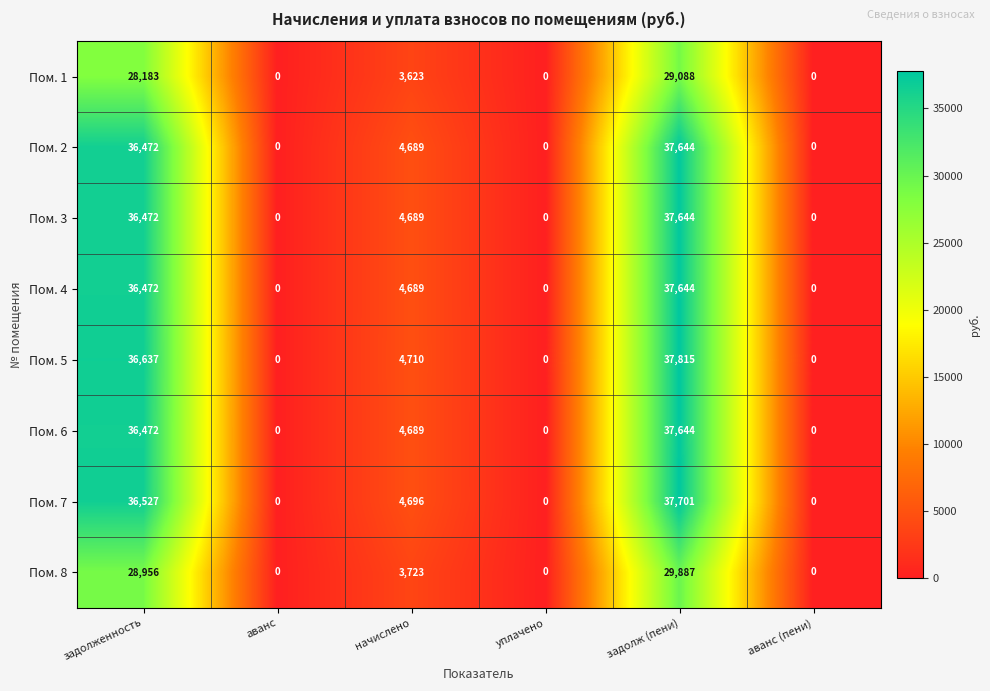

The Пом. 3 series shows 7813 at начислено. True or false?

False